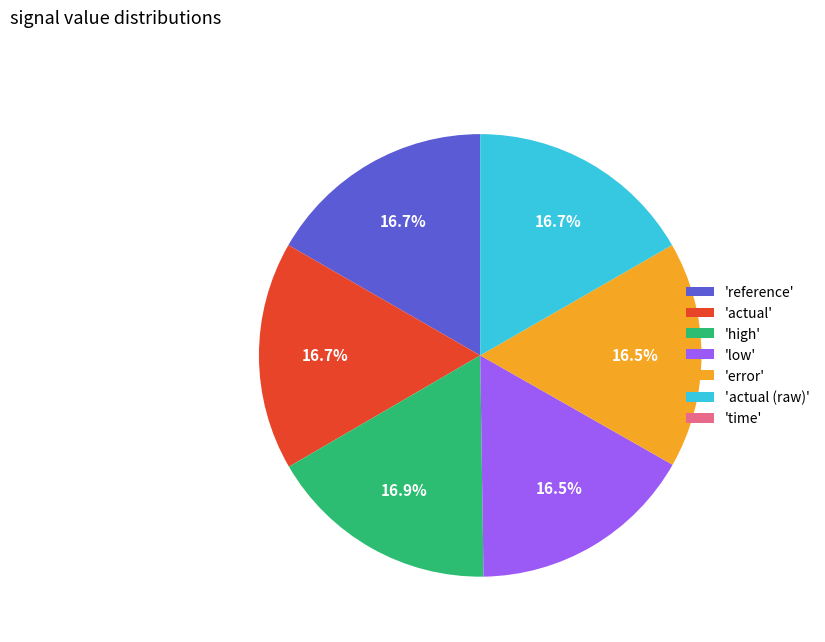

Combined, what portion of the pie is 'error' and 'reference'?

33.2%